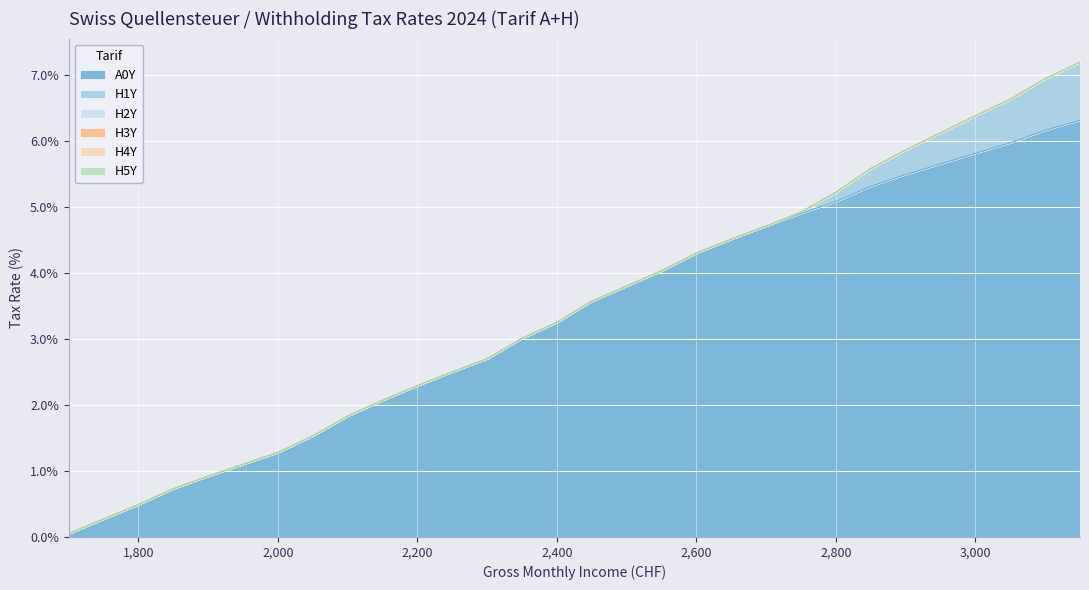

Reading left to right, extract all data points from this chart.

A0Y: 0.1	0.3	0.5	0.7	0.9	1.1	1.3	1.5	1.8	2.1	2.3	2.5	2.7	3.0	3.2	3.6	3.8	4.0	4.3	4.5	4.7	4.9	5.1	5.3	5.5	5.7	5.8	6.0	6.2	6.3
H1Y: 0.0	0.0	0.0	0.0	0.0	0.0	0.0	0.0	0.0	0.0	0.0	0.0	0.0	0.0	0.0	0.0	0.0	0.0	0.0	0.0	0.0	0.0	0.1	0.3	0.4	0.5	0.6	0.7	0.8	0.9
H2Y: 0.0	0.0	0.0	0.0	0.0	0.0	0.0	0.0	0.0	0.0	0.0	0.0	0.0	0.0	0.0	0.0	0.0	0.0	0.0	0.0	0.0	0.0	0.0	0.0	0.0	0.0	0.0	0.0	0.0	0.0
H3Y: 0.0	0.0	0.0	0.0	0.0	0.0	0.0	0.0	0.0	0.0	0.0	0.0	0.0	0.0	0.0	0.0	0.0	0.0	0.0	0.0	0.0	0.0	0.0	0.0	0.0	0.0	0.0	0.0	0.0	0.0
H4Y: 0.0	0.0	0.0	0.0	0.0	0.0	0.0	0.0	0.0	0.0	0.0	0.0	0.0	0.0	0.0	0.0	0.0	0.0	0.0	0.0	0.0	0.0	0.0	0.0	0.0	0.0	0.0	0.0	0.0	0.0
H5Y: 0.0	0.0	0.0	0.0	0.0	0.0	0.0	0.0	0.0	0.0	0.0	0.0	0.0	0.0	0.0	0.0	0.0	0.0	0.0	0.0	0.0	0.0	0.0	0.0	0.0	0.0	0.0	0.0	0.0	0.0